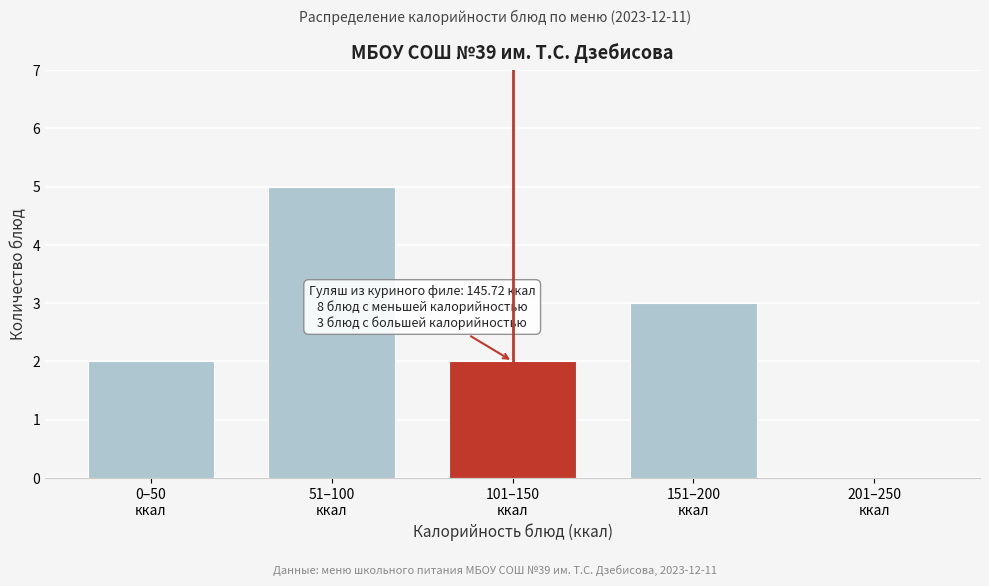

What is the maximum value shown in the chart?

5